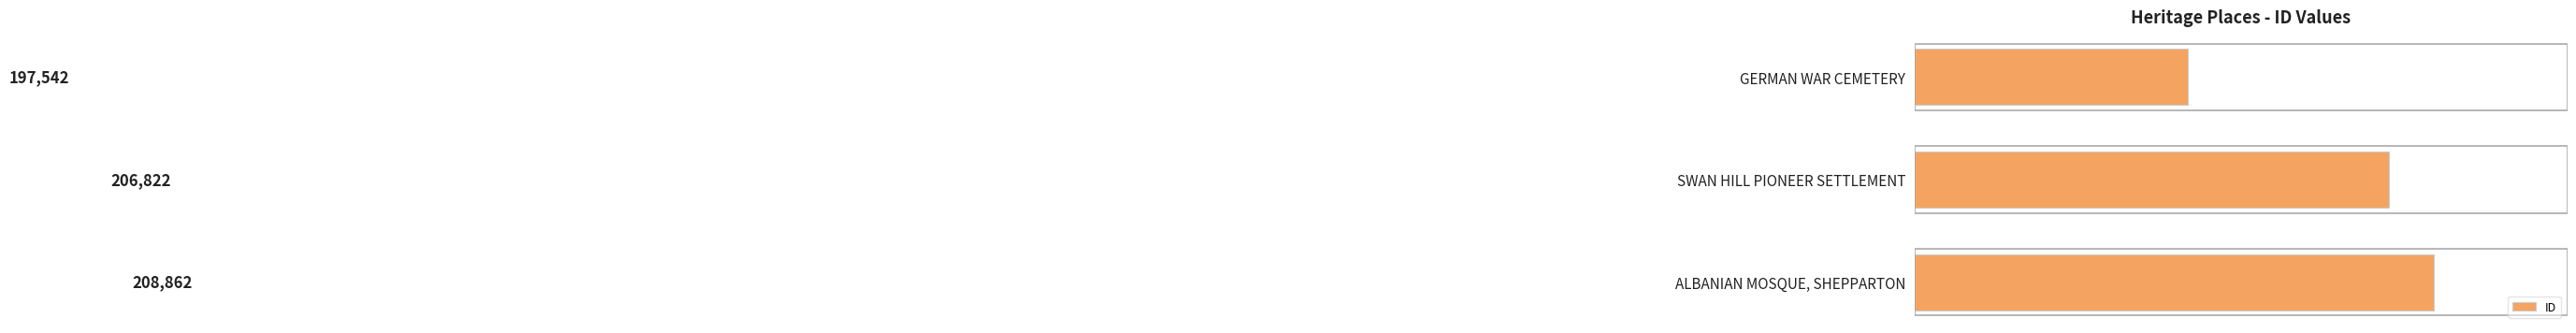

How many data points are less than 206822?

1